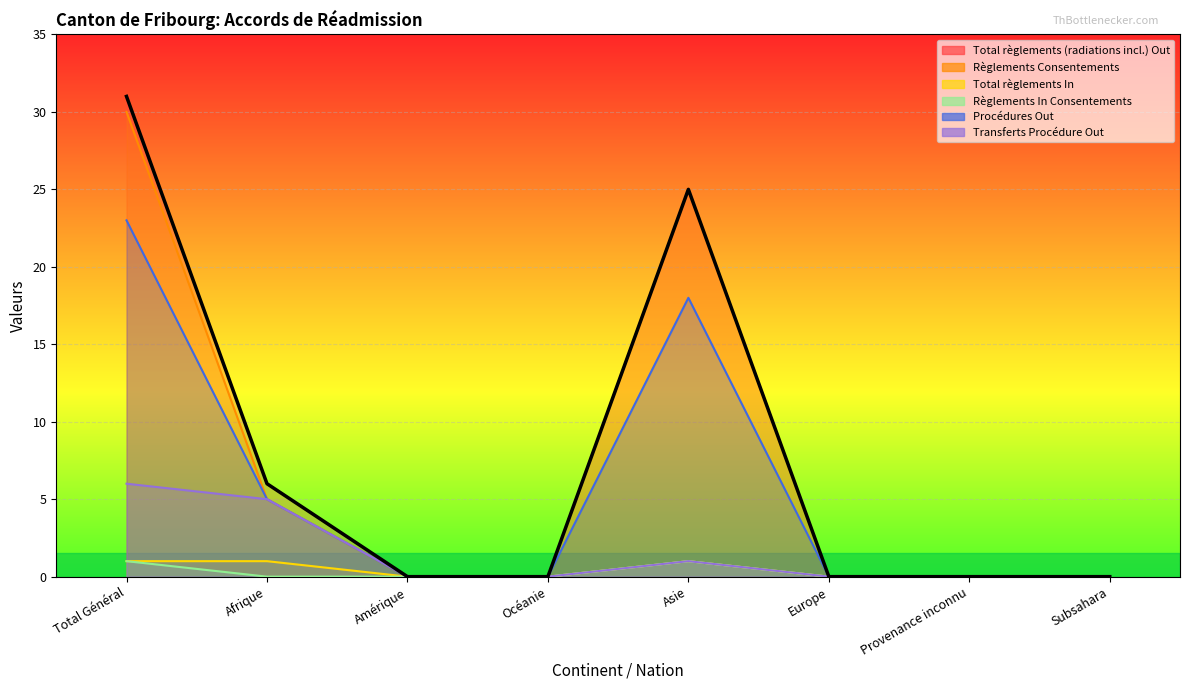

Reading right to left, what are all the values shown in this chart?

Total règlements (radiations incl.) Out: 0	0	0	25	0	0	6	31
Règlements Consentements: 0	0	0	25	0	0	5	30
Total règlements In: 0	0	0	1	0	0	1	1
Règlements In Consentements: 0	0	0	1	0	0	0	1
Procédures Out: 0	0	0	18	0	0	5	23
Transferts Procédure Out: 0	0	0	1	0	0	5	6